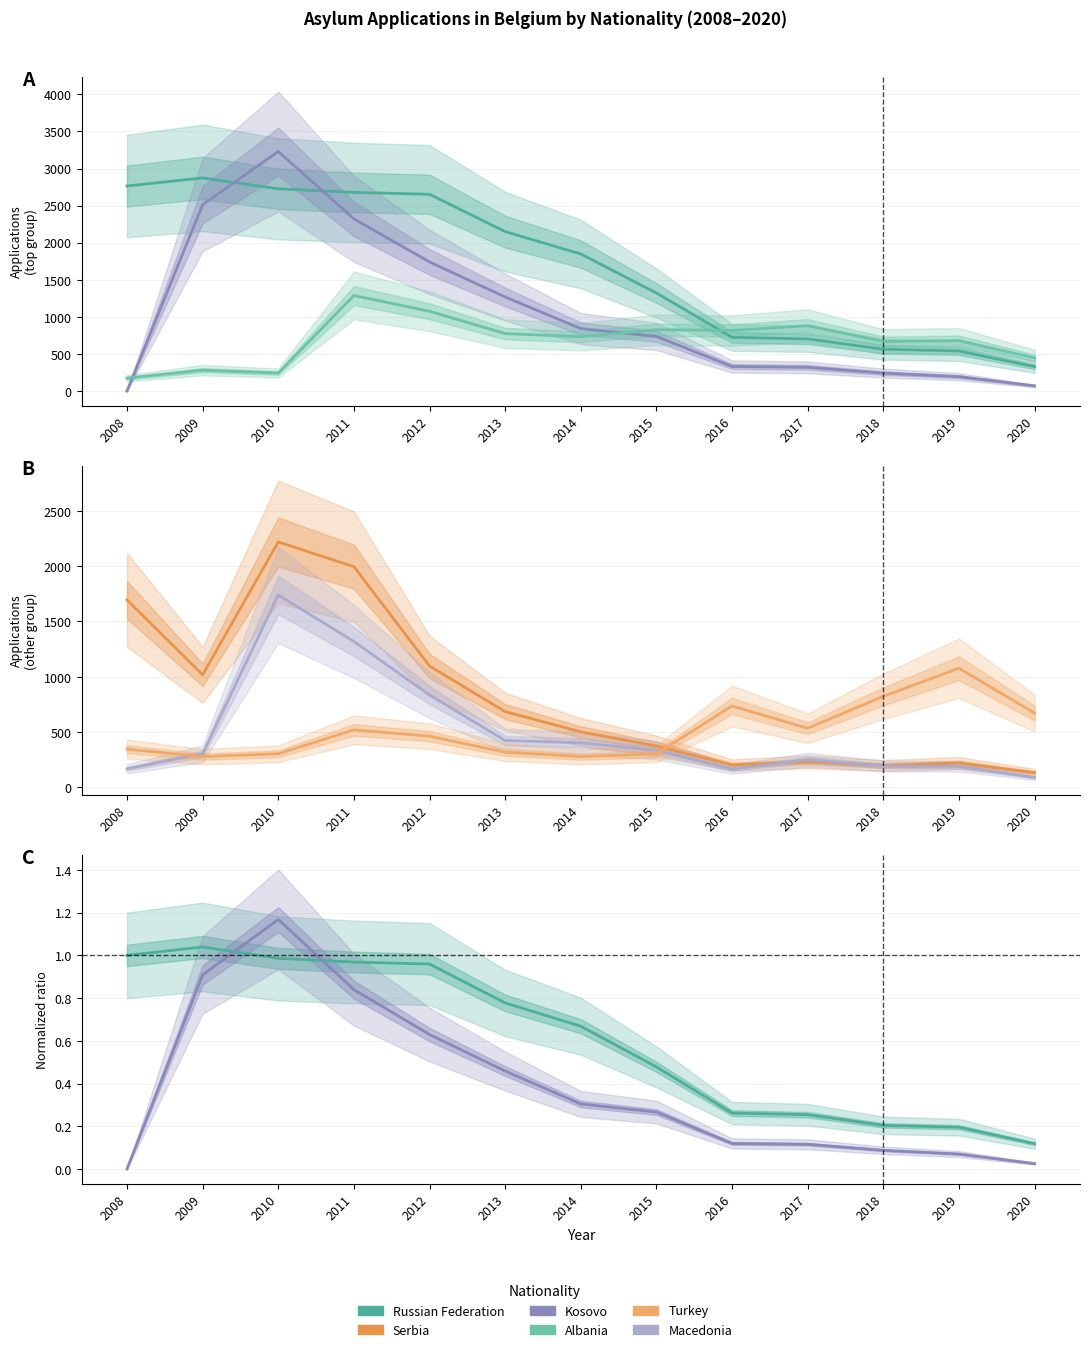

Does the chart have visible grid lines?

Yes